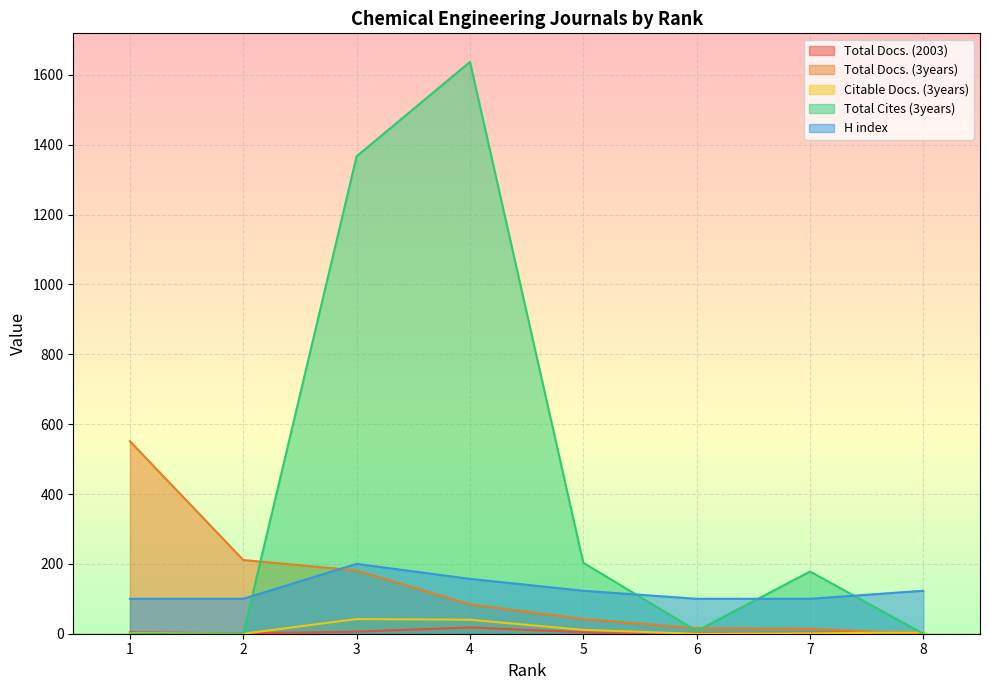

How many data points in H index are less than 123?

4